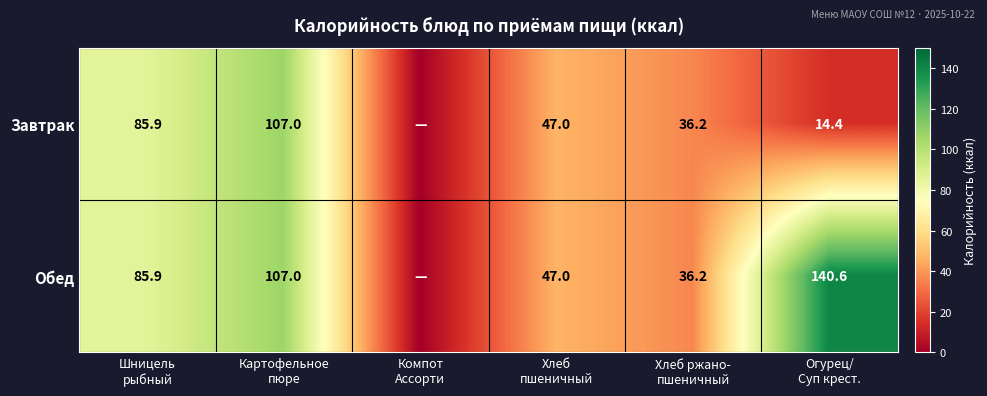

Which series has the largest total across all categories?

Обед